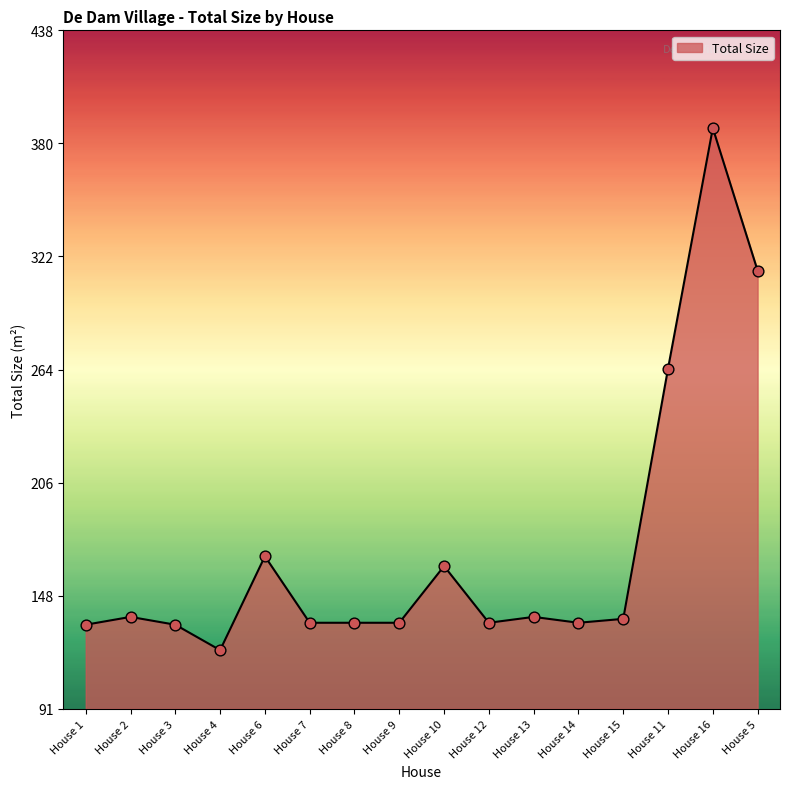

Between House 10 and House 1, which is larger?

House 10